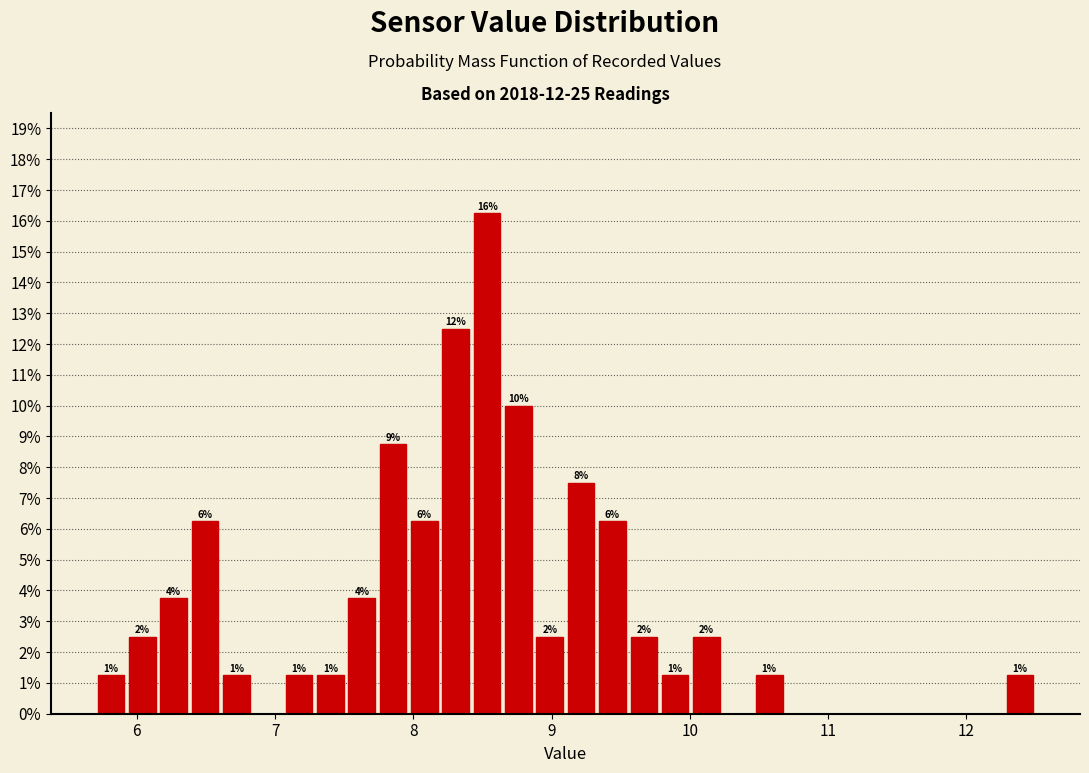

Read against the x-axis, roughly where is the centre of the tallest bar?

8.5